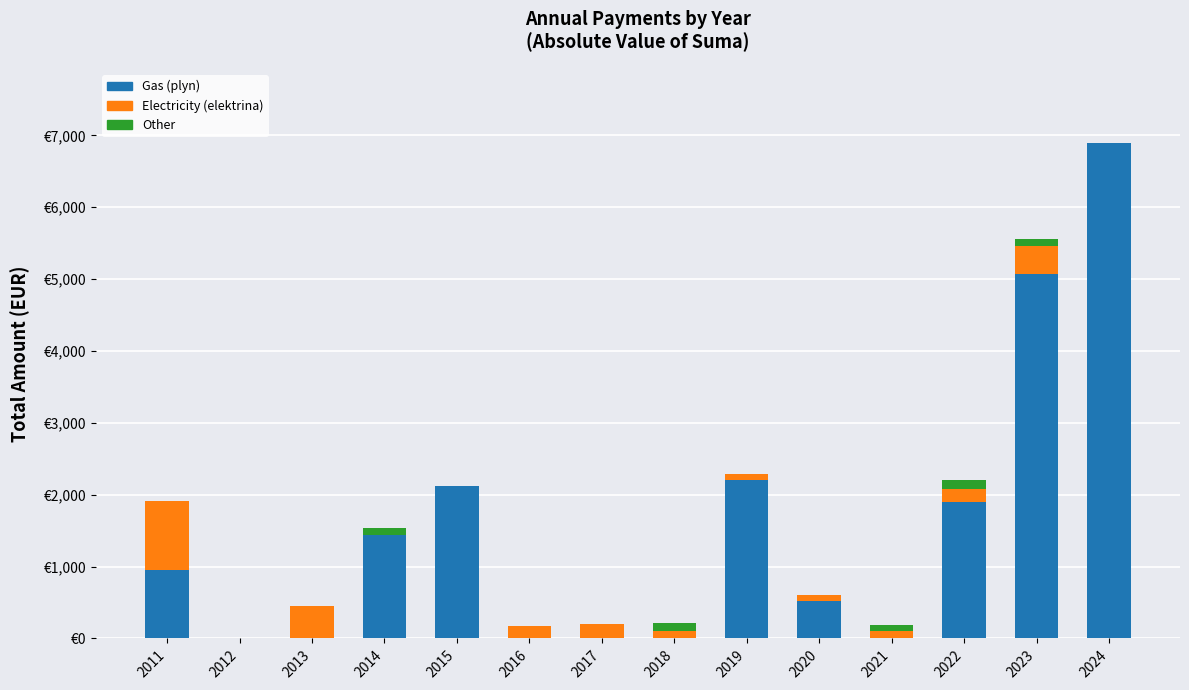

Does the chart contain stacked bars?

Yes